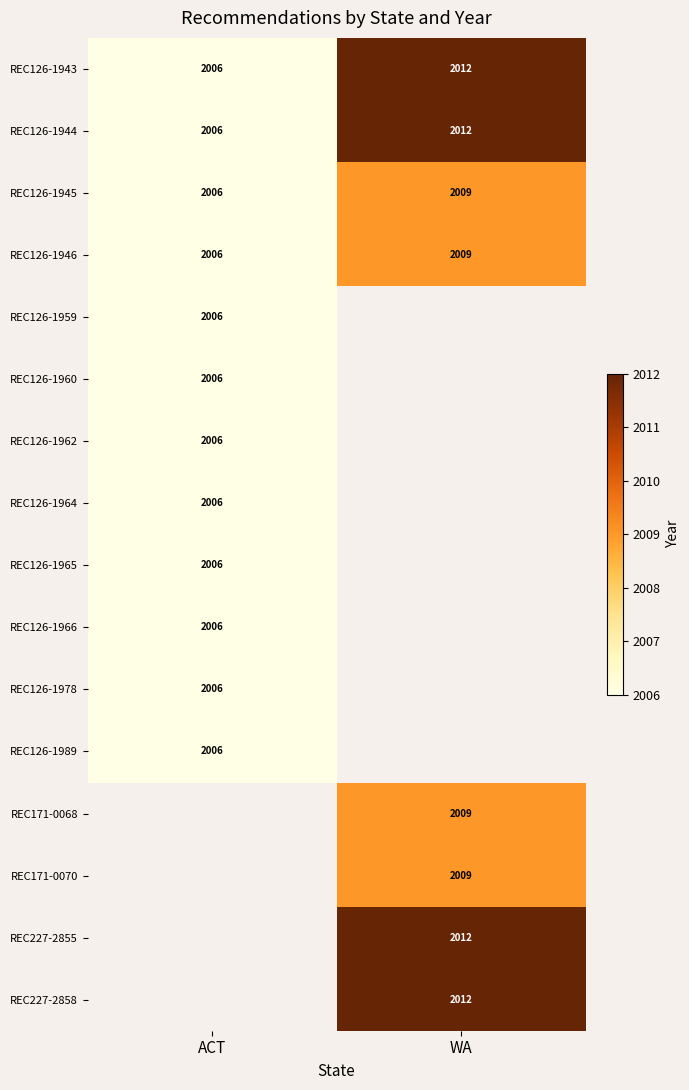

What is the maximum value for REC126-1943?

2012